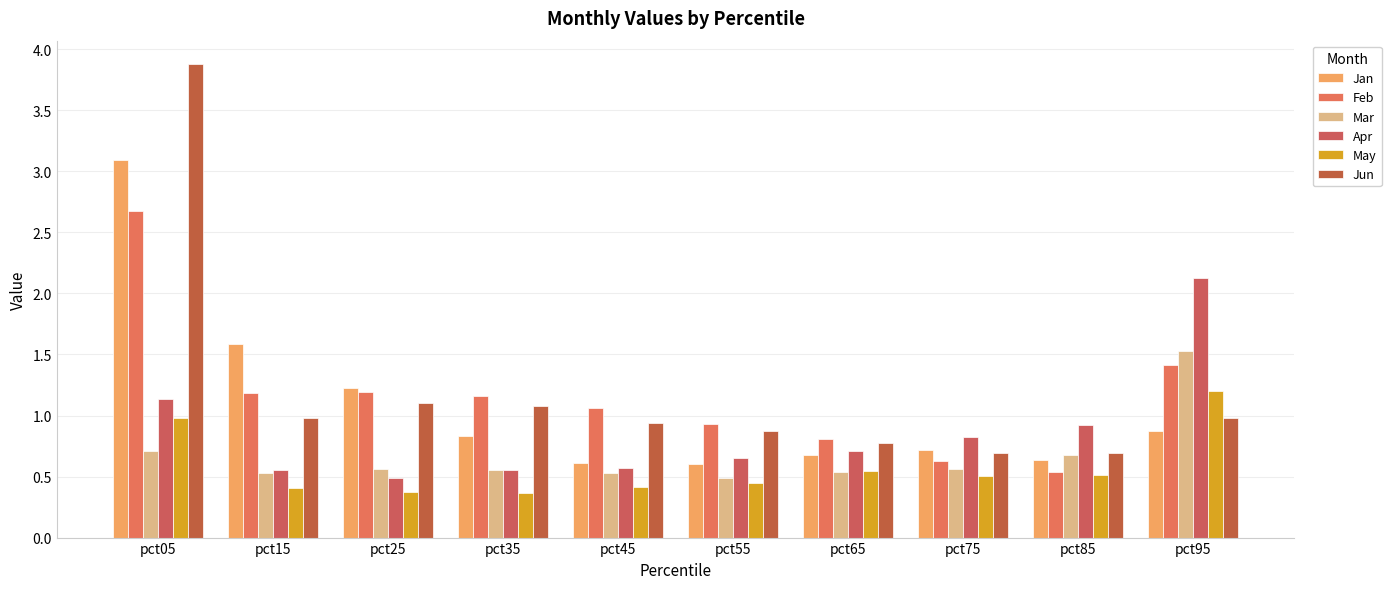

Reading left to right, extract all data points from this chart.

Jan: 3.1	1.6	1.2	0.8	0.6	0.6	0.7	0.7	0.6	0.9
Feb: 2.7	1.2	1.2	1.2	1.1	0.9	0.8	0.6	0.5	1.4
Mar: 0.7	0.5	0.6	0.6	0.5	0.5	0.5	0.6	0.7	1.5
Apr: 1.1	0.6	0.5	0.6	0.6	0.7	0.7	0.8	0.9	2.1
May: 1.0	0.4	0.4	0.4	0.4	0.4	0.5	0.5	0.5	1.2
Jun: 3.9	1.0	1.1	1.1	0.9	0.9	0.8	0.7	0.7	1.0